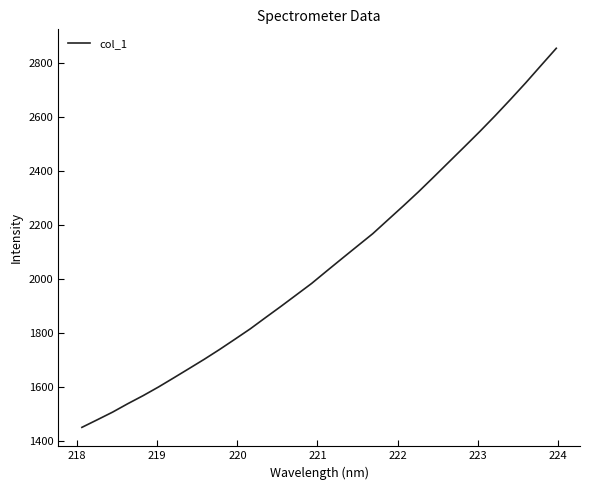

What is the maximum value shown in the chart?

2855.2